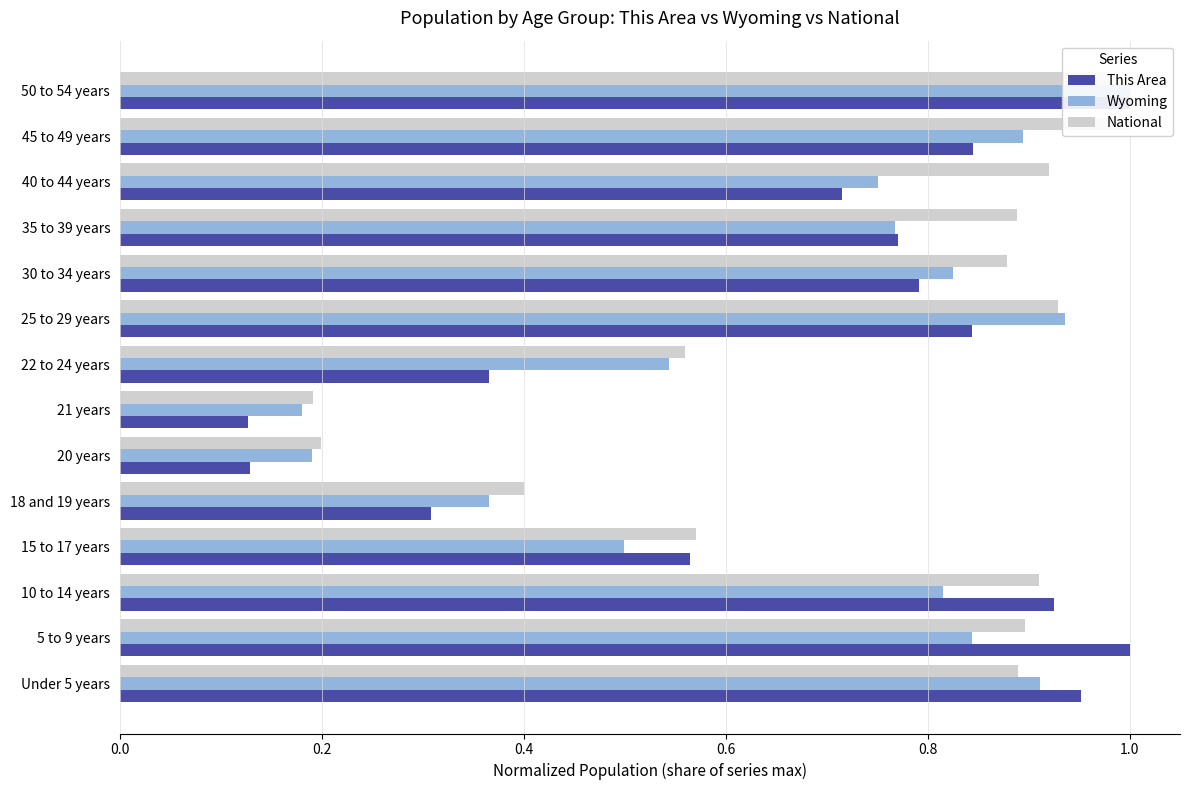

What is the sum of the This Area values at Under 5 years and 20 years?

1.1